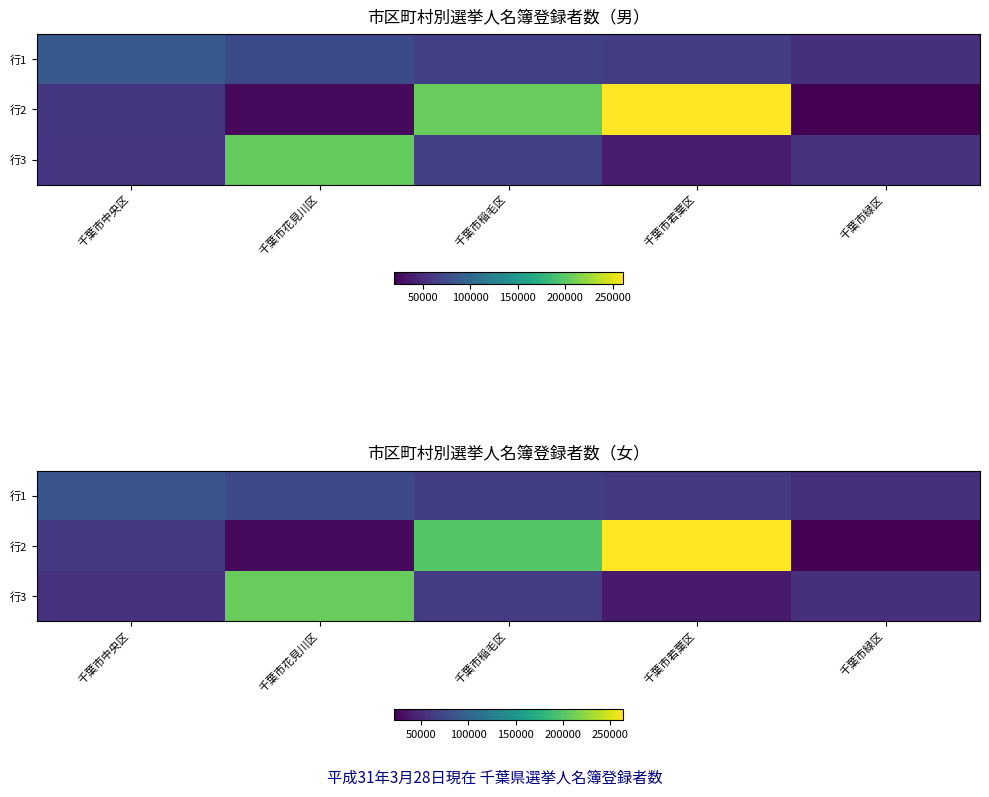

How many values in the 行2 series are below 61936?

2